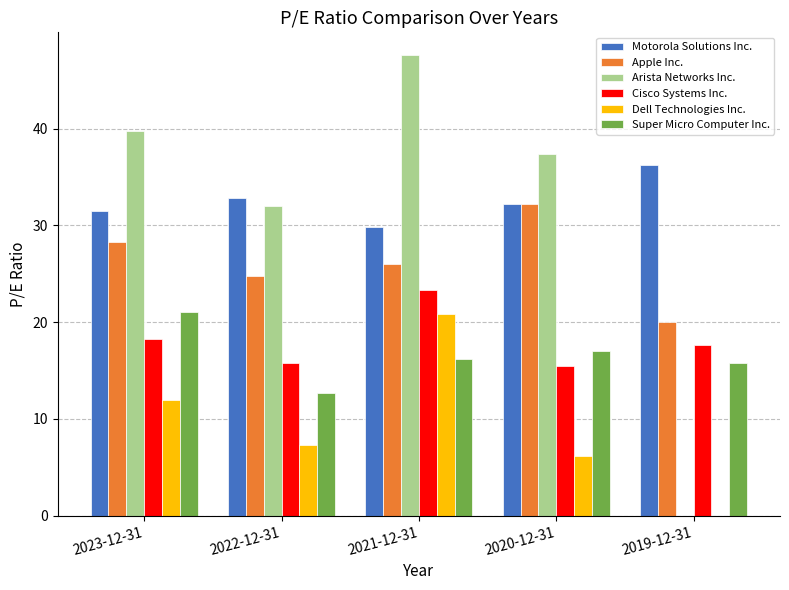

What are all the series names shown in the legend?

Motorola Solutions Inc., Apple Inc., Arista Networks Inc., Cisco Systems Inc., Dell Technologies Inc., Super Micro Computer Inc.